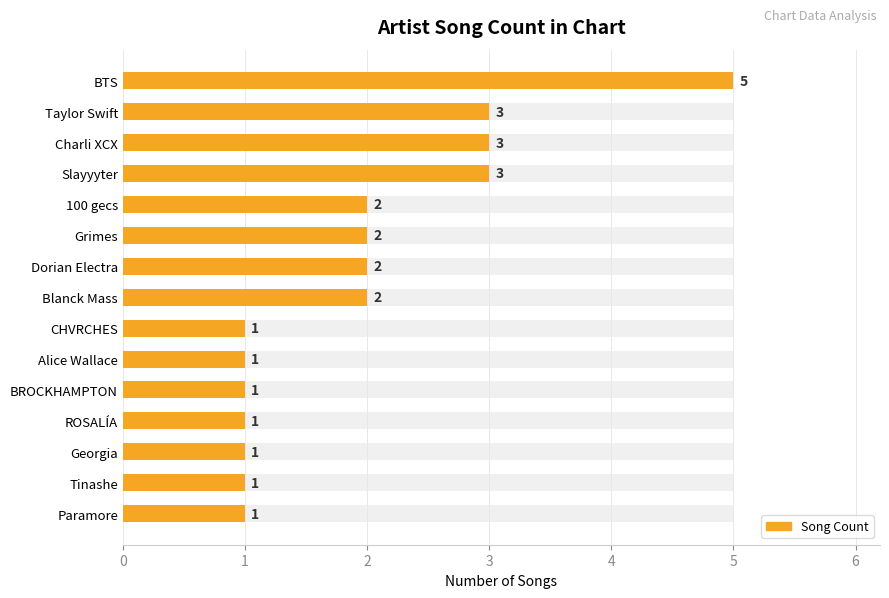

The chart shows a value of 2 at BROCKHAMPTON. True or false?

False